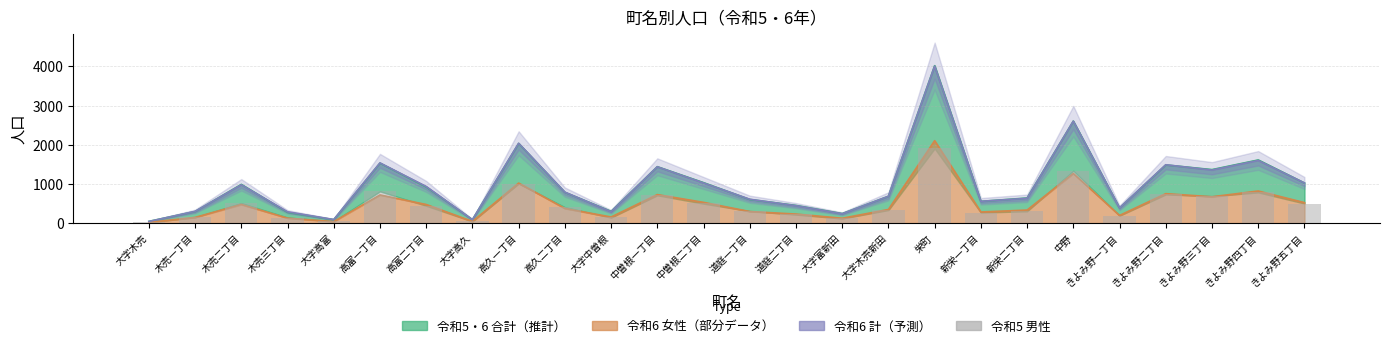

The 令和5・6 合計中間 series shows 279.0 at 新栄一丁目. True or false?

False